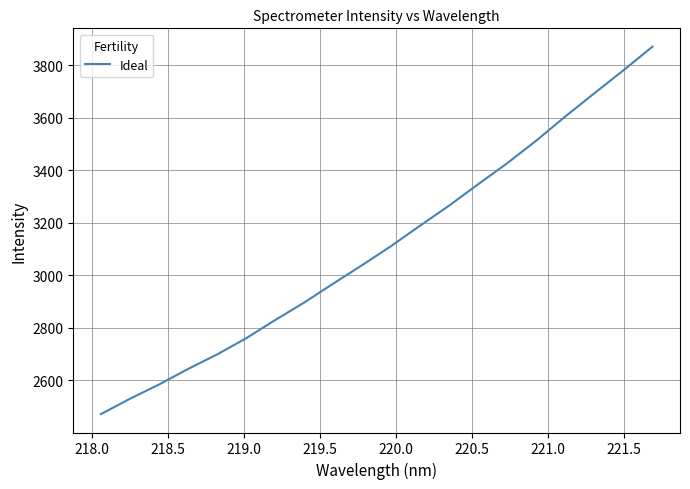

True or false: there are more than 2 points higher than both neighbors.

False